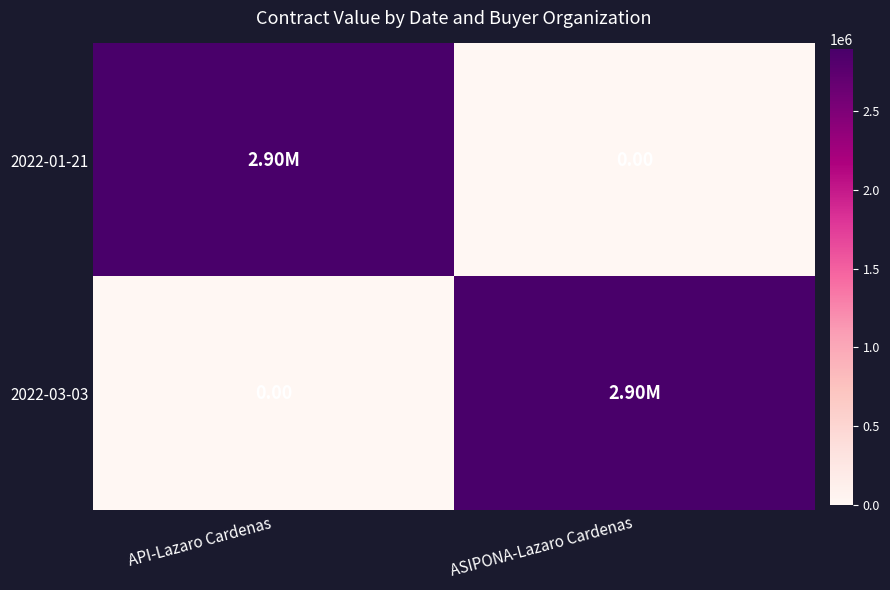

What is the difference between the maximum and minimum values in the 2022-01-21 series?

2897041.4